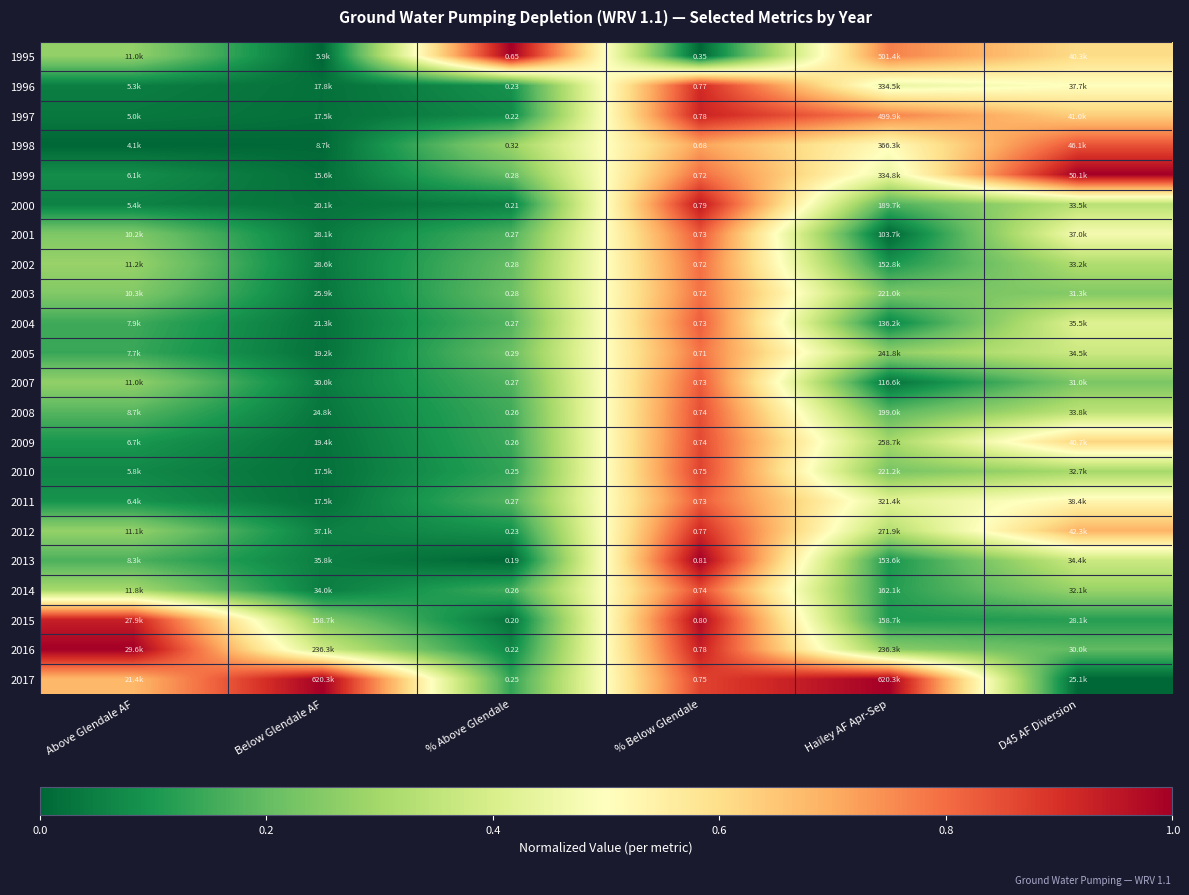

List the series in order of their peak value, lowest first.

2005, 2003, 2002, 2004, 2011, 2007, 2001, 1998, 2008, 2014, 2009, 2010, 1996, 2012, 1997, 2000, 2015, 1995, 1999, 2013, 2016, 2017